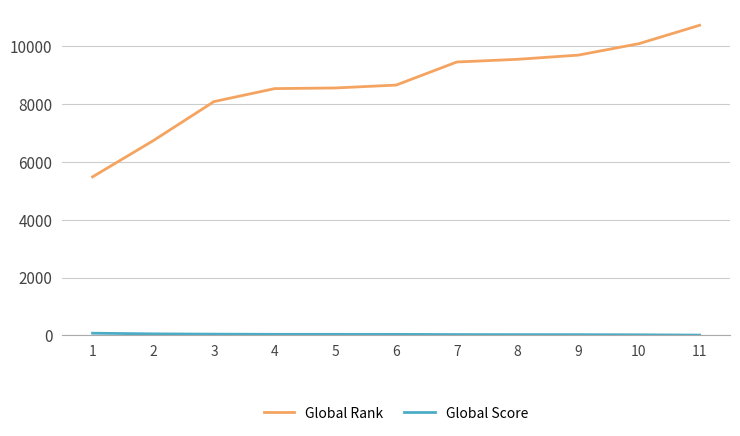

What is the difference between the maximum and minimum values in the Global Rank series?

5248